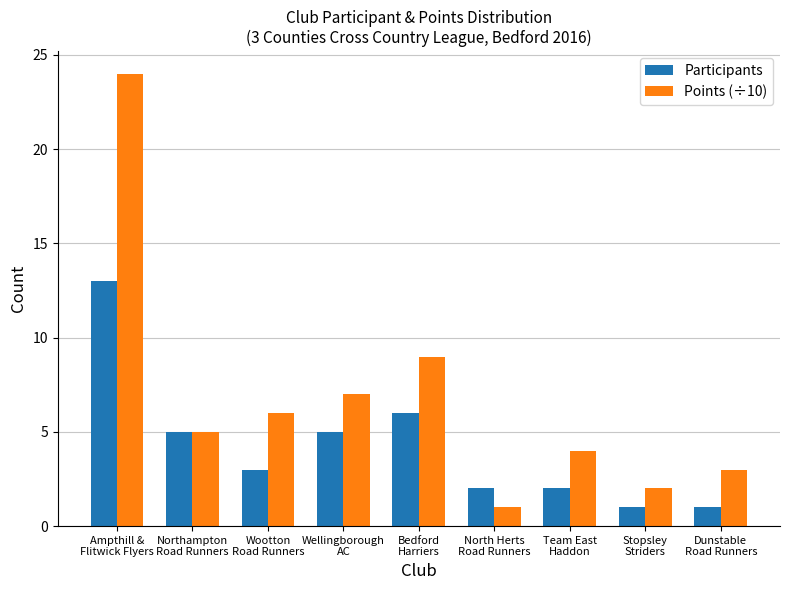

Rank the series by their average value, from lowest to highest.

Participants, Points (÷10)